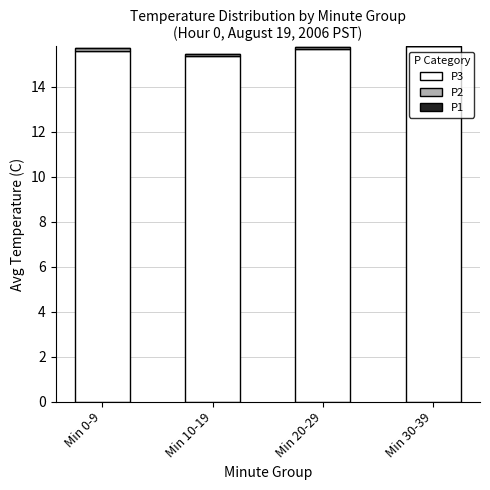

What is the total value across all series at Min 30-39?

15.8